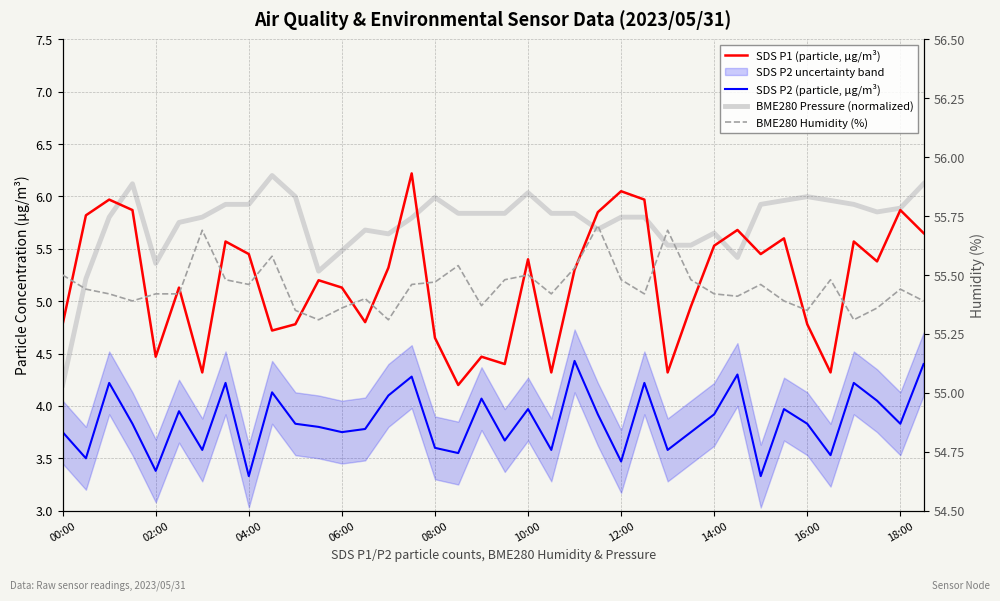

How many lines are shown in the chart?

4